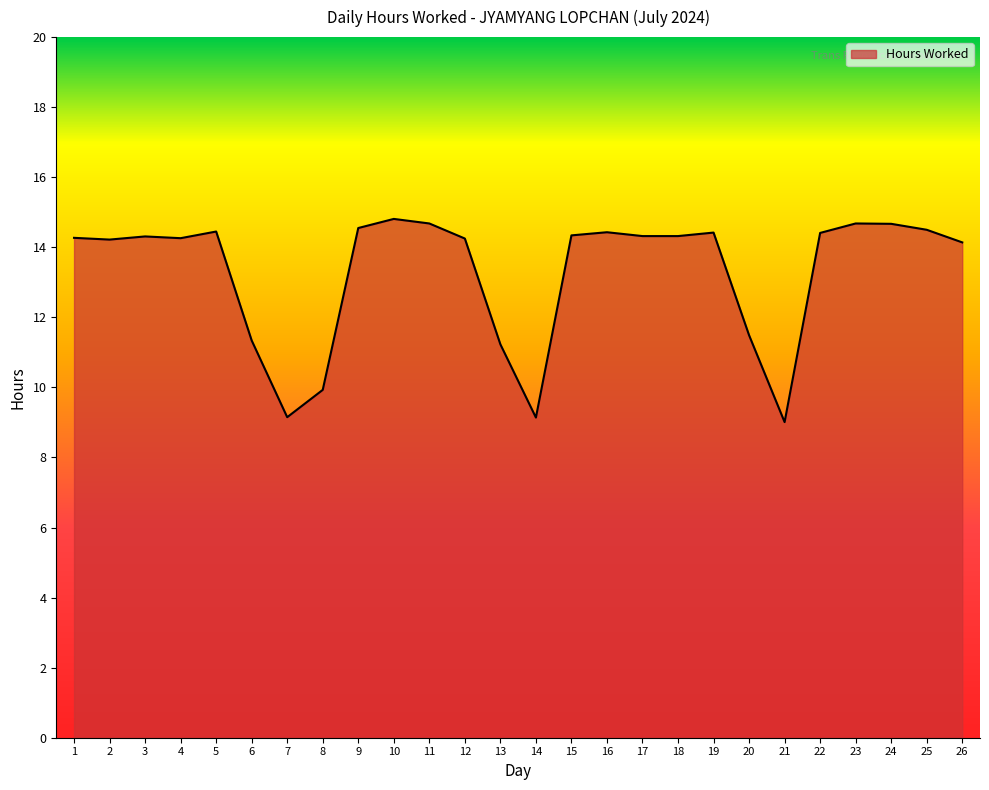

What is the greatest value displayed?

14.8